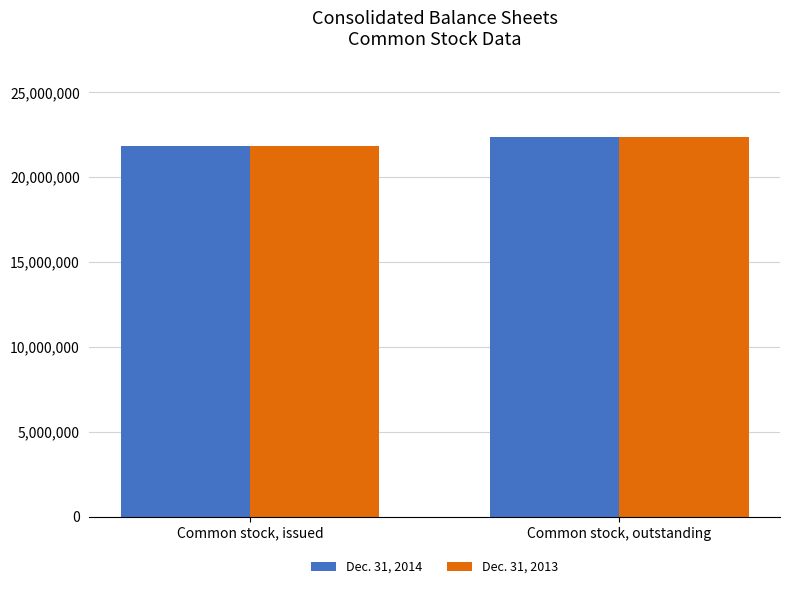

What position from the left is Common stock, outstanding?

2